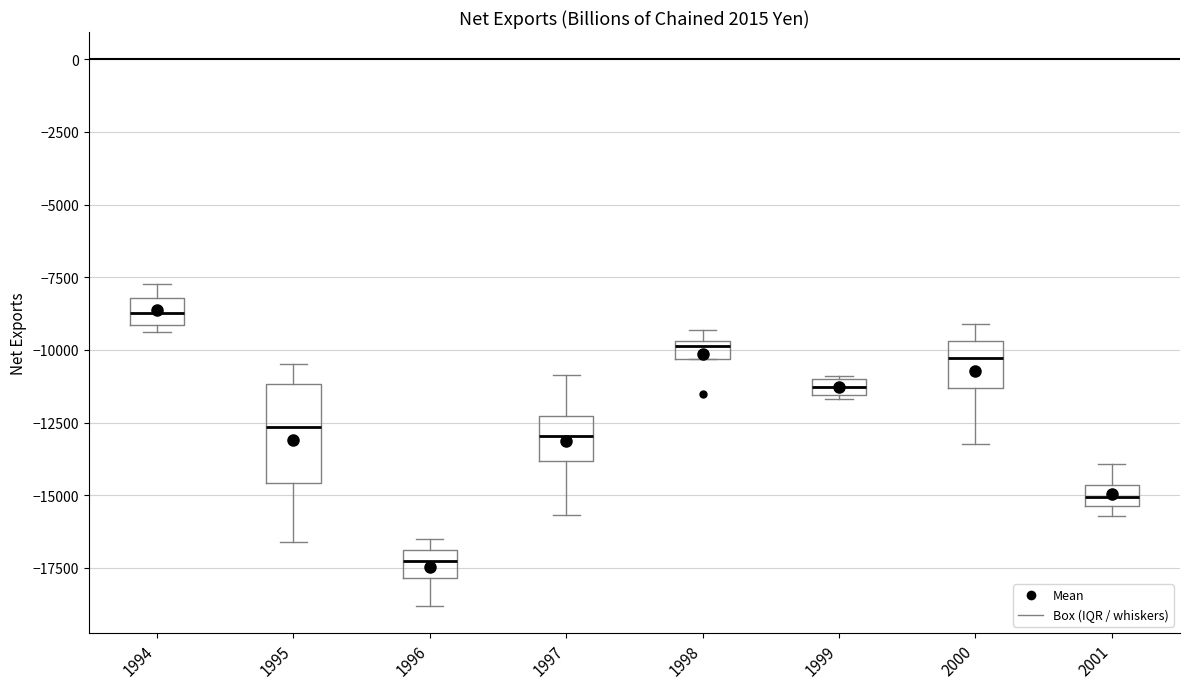

Which box is the tallest, from its lower edge to its upper edge?

1995